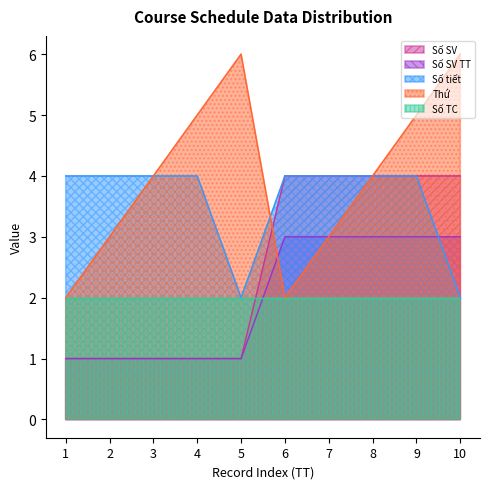

What is the approximate value of Số tiết at 2?

4